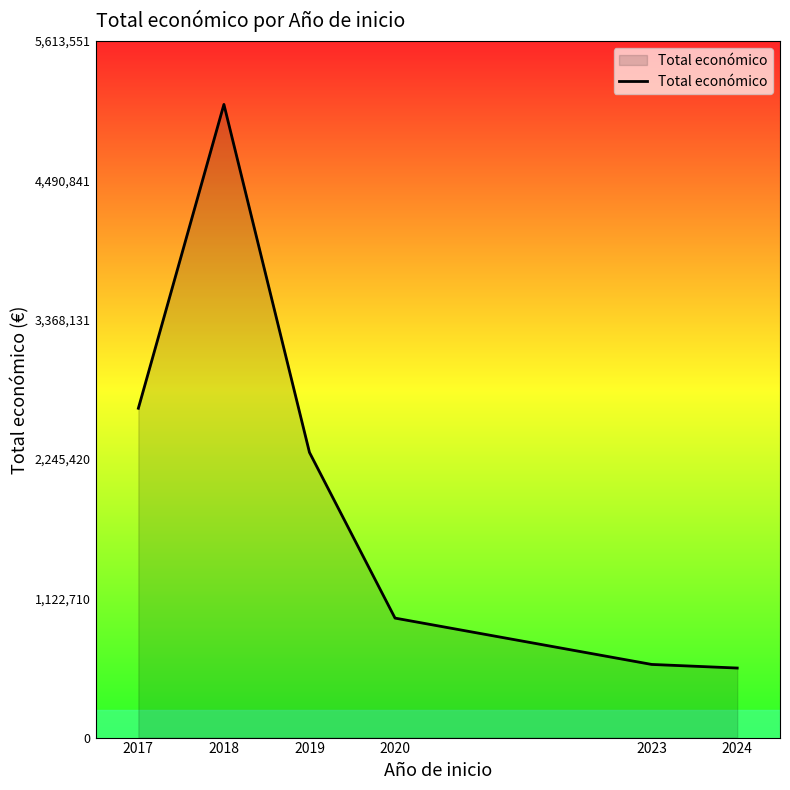

Count the number of data series in this chart.

1